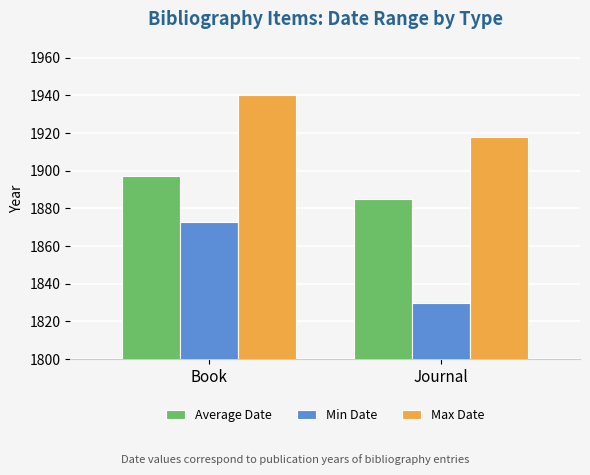

What is the difference between the highest and lowest values at Book?

67